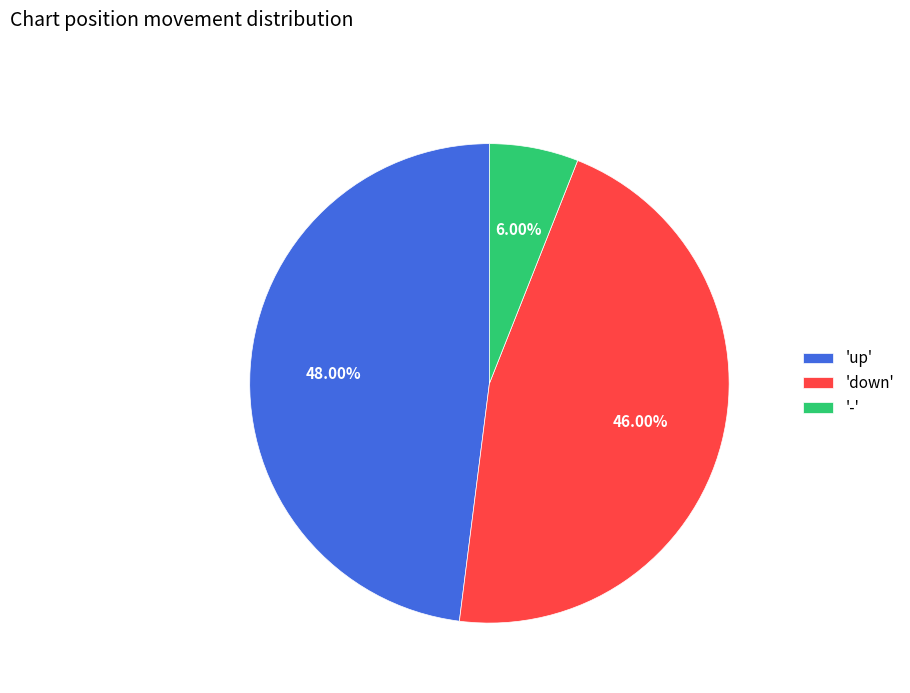

Between 'up' and '-', which is larger?

'up'